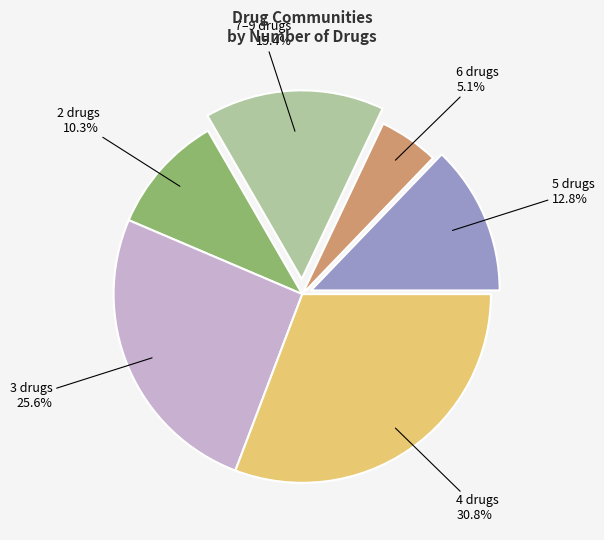

Is there a majority slice in this chart?

No